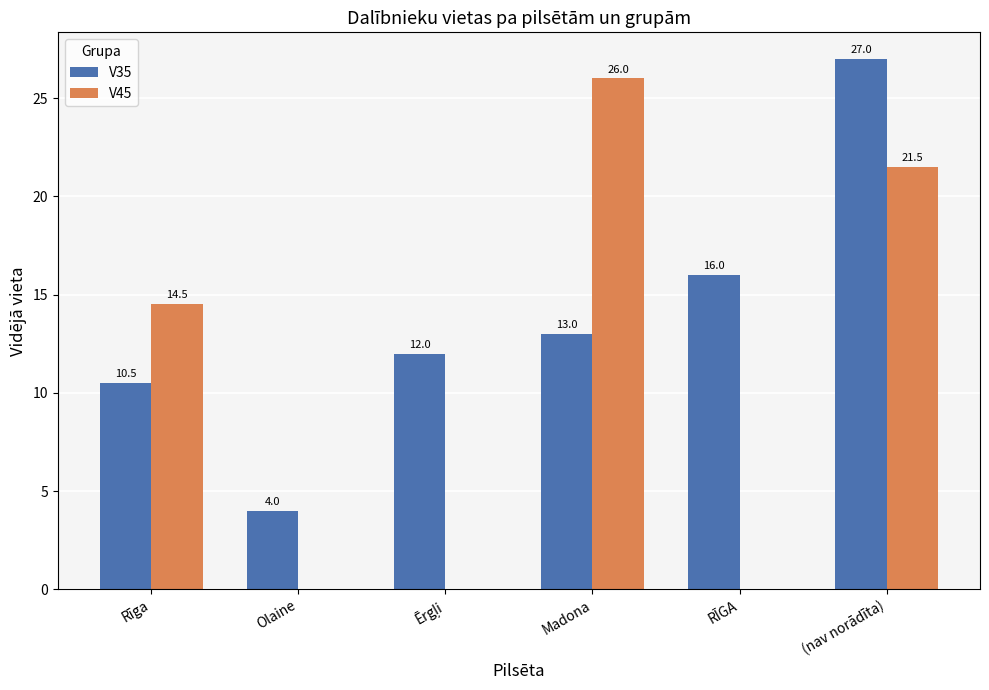

At which category is the sum across all series the highest?

(nav norādīta)